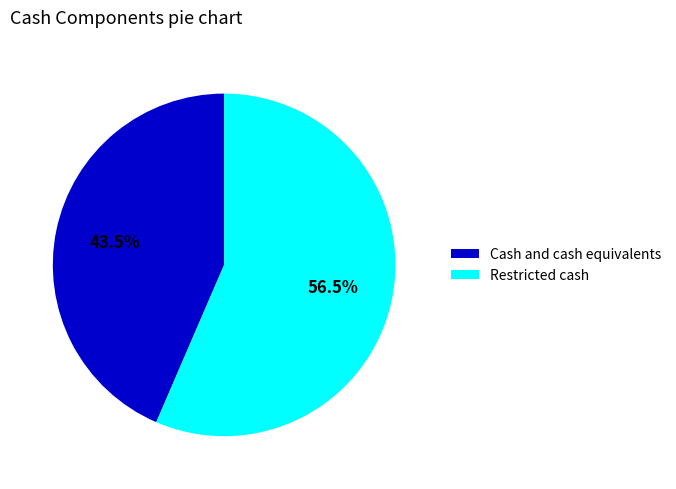

Which has a higher value, Restricted cash or Cash and cash equivalents?

Restricted cash